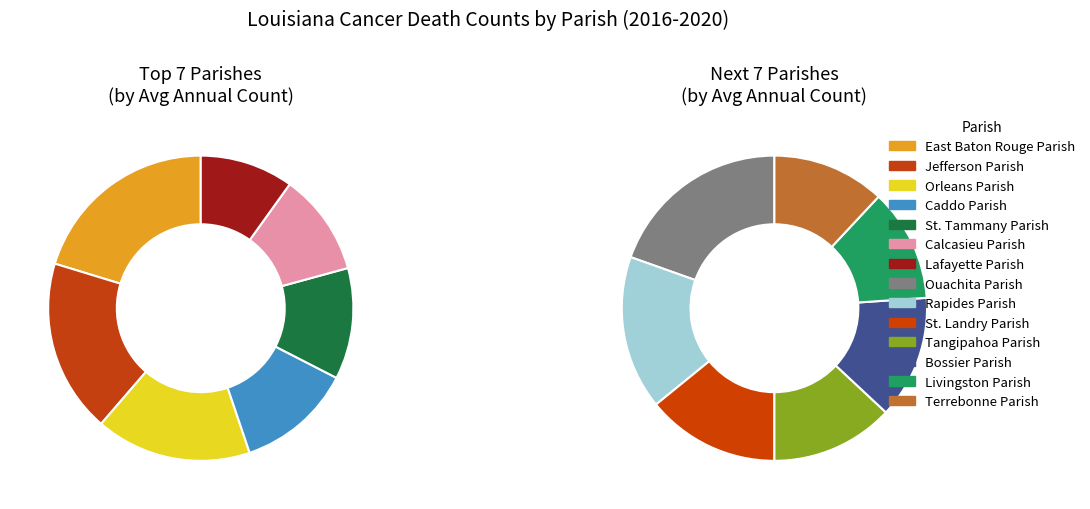

Which category has the smallest portion of the pie?

Livingston Parish